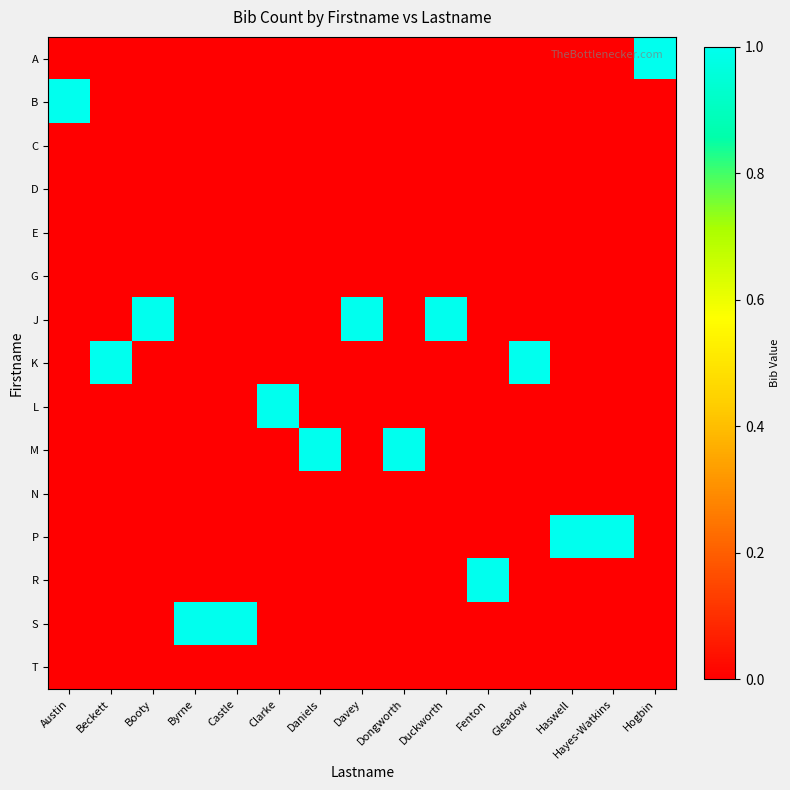

What is the difference between the highest and lowest values at Clarke?

1